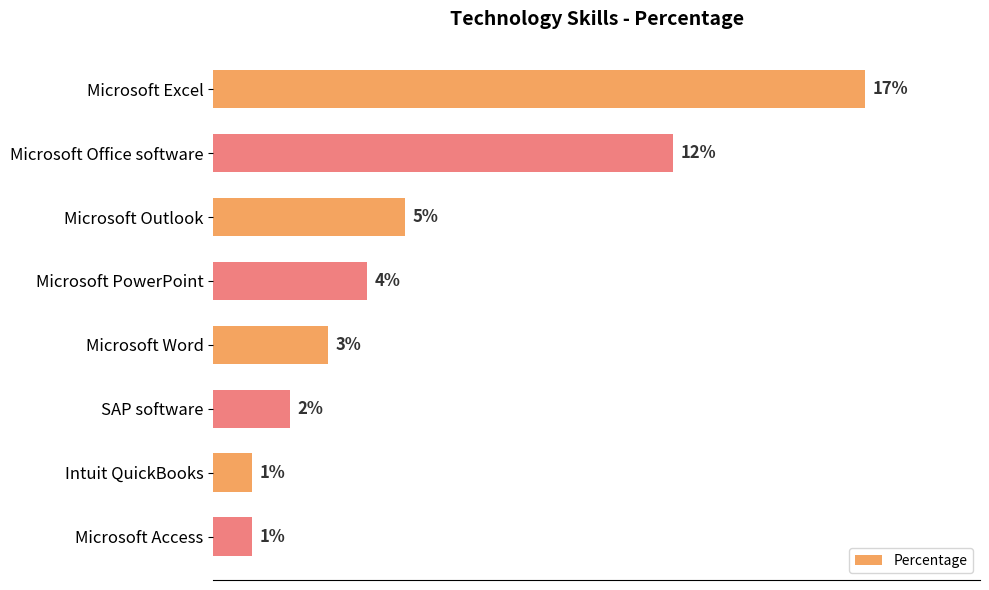

Which category has the highest value across all series?

Microsoft Excel